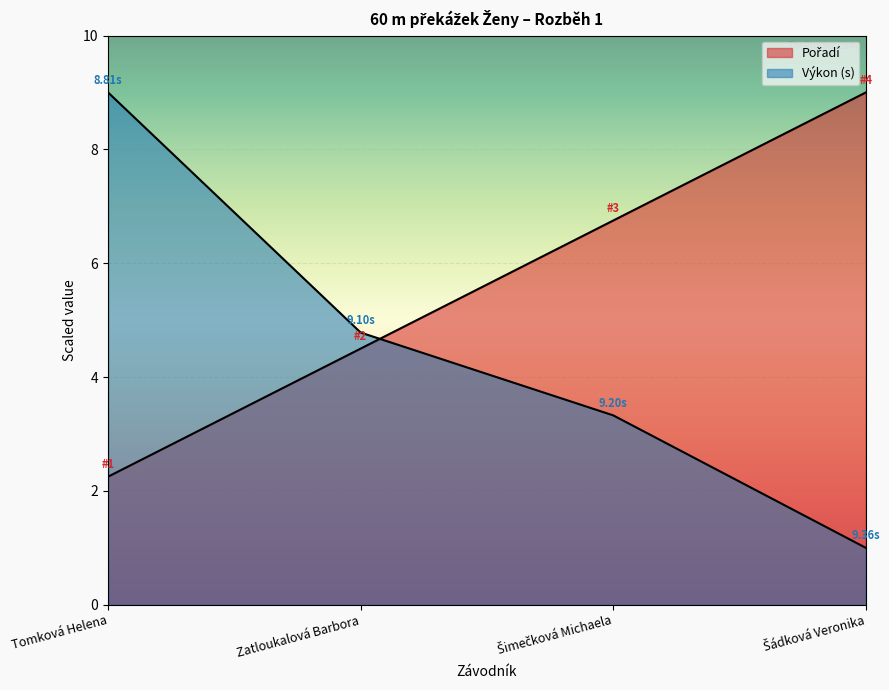

How many lines are shown in the chart?

2